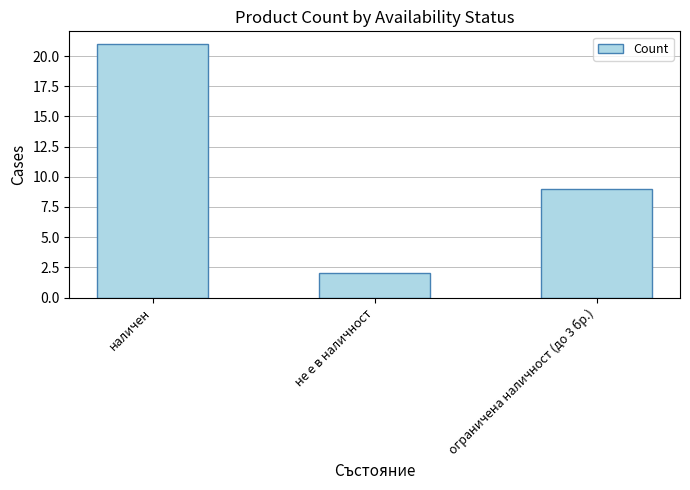

What position from the right is ограничена наличност (до 3 бр.)?

1